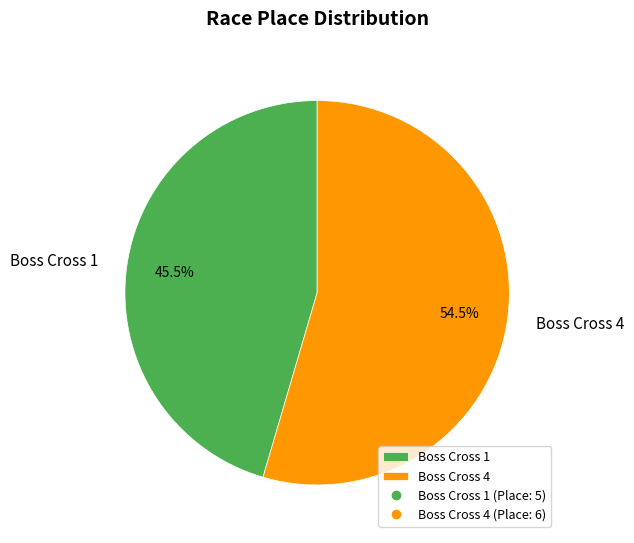

What is the smallest slice in the pie chart?

Boss Cross 1